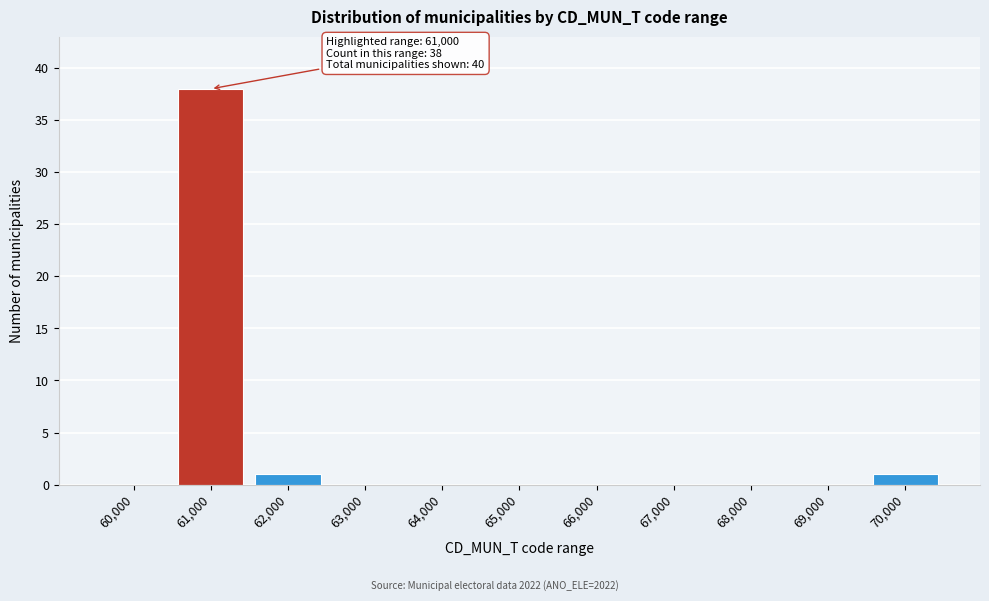

Reading left to right, transcribe all the data shown in this chart.

60,000=0	61,000=38	62,000=1	63,000=0	64,000=0	65,000=0	66,000=0	67,000=0	68,000=0	69,000=0	70,000=1